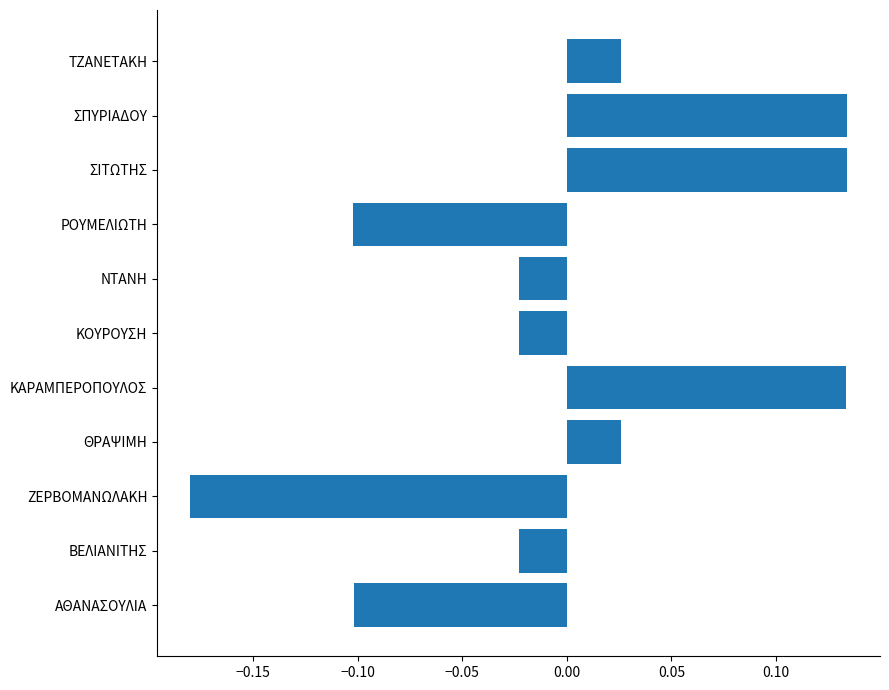

The chart shows a value of -0.1 at ΑΘΑΝΑΣΟΥΛΙΑ. True or false?

True